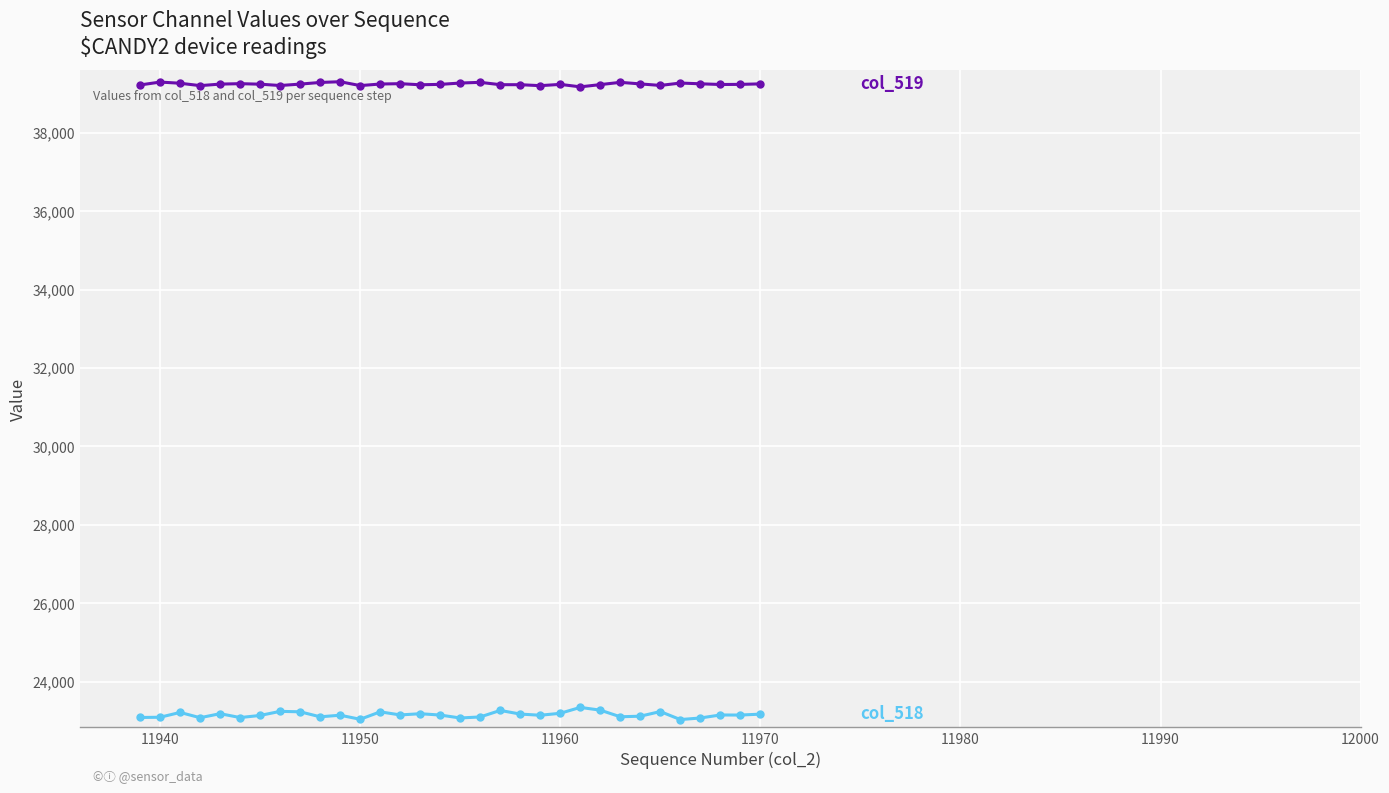

What is the minimum value shown in the chart?

23033